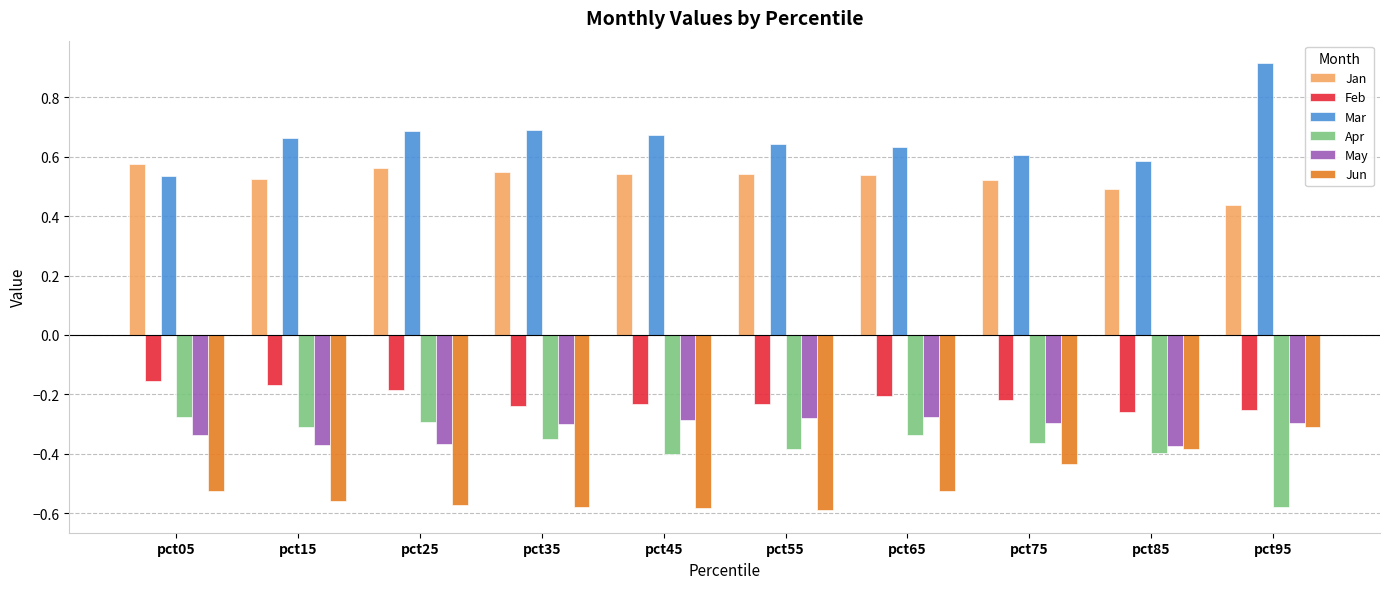

How many bars are there in each group?

6